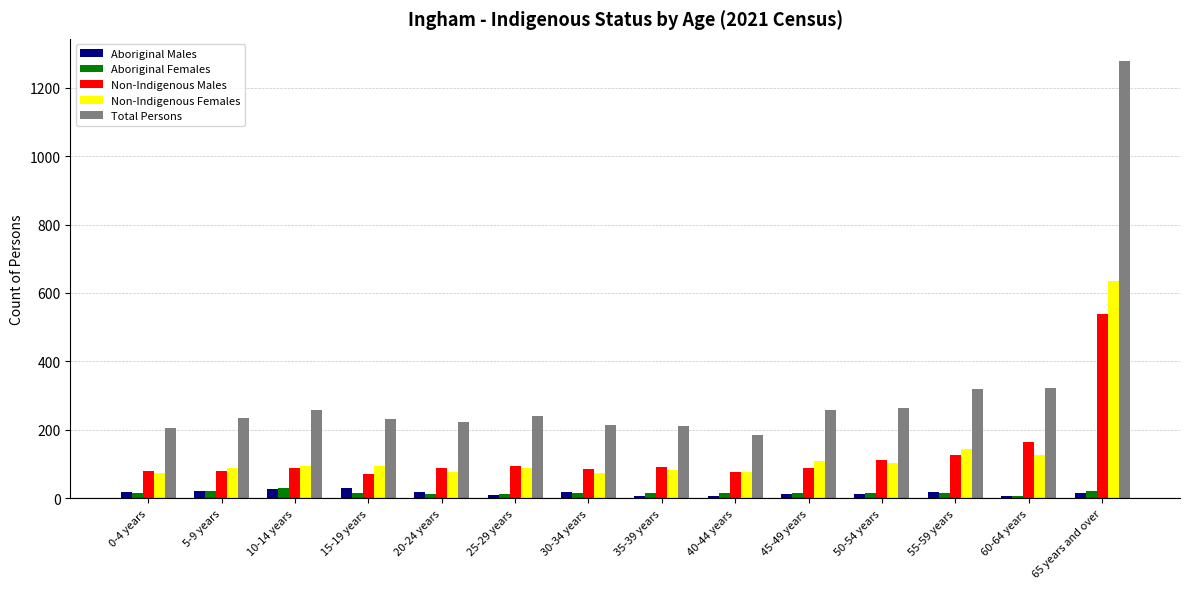

What is the value of the Total Persons bar at the 4th from the left?

233